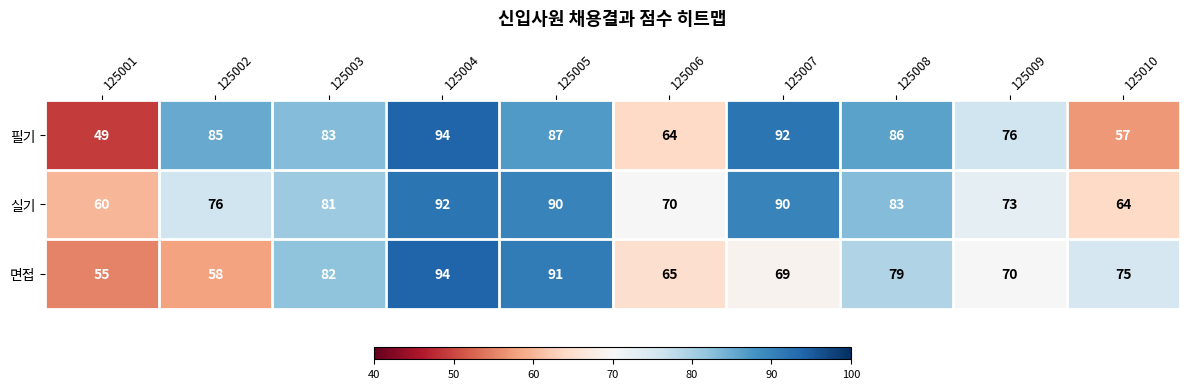

What is the total value across all series at 125010?

196